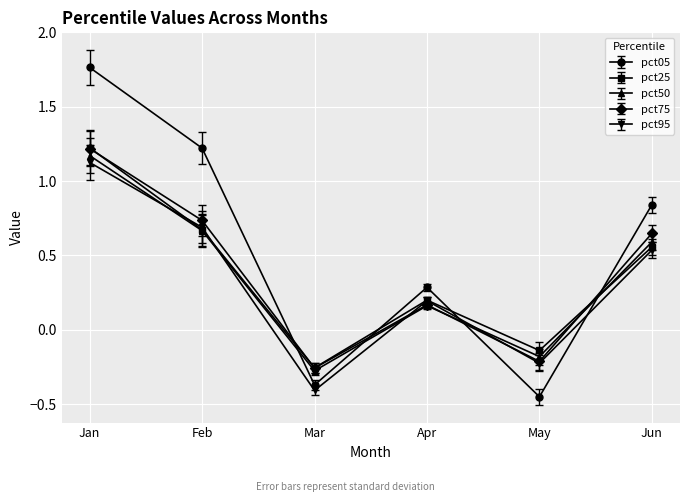

Does the chart display data point markers on the line(s)?

Yes